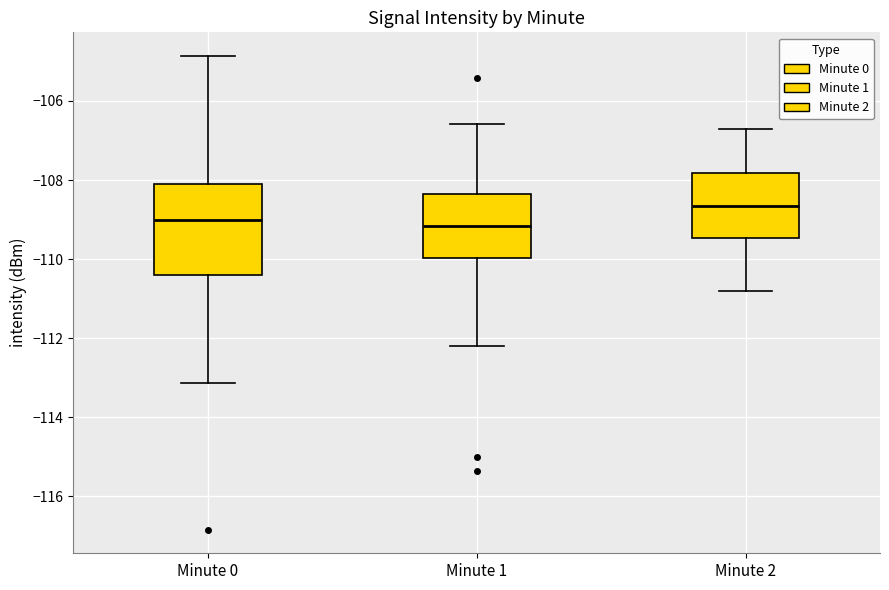

Which box is the tallest, from its lower edge to its upper edge?

Minute 0